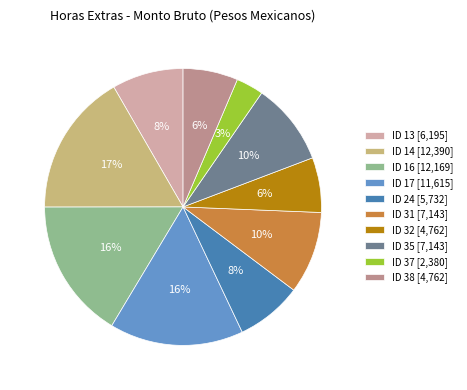

To the nearest percent, what is the combined percentage of ID 38 [4,762] and ID 17 [11,615]?

22%